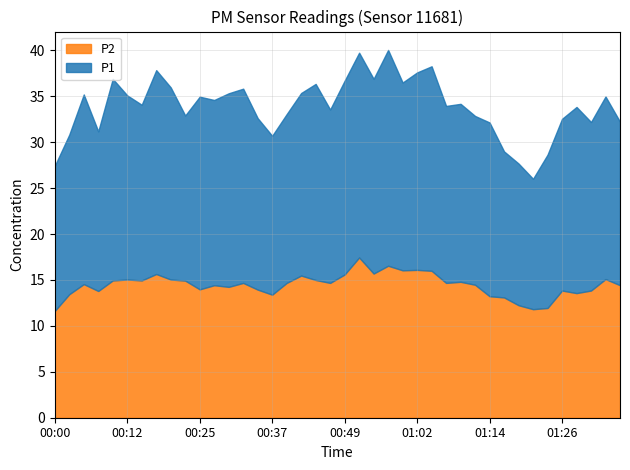

Between 00:52 and 01:14, which series saw the biggest shift?

P2